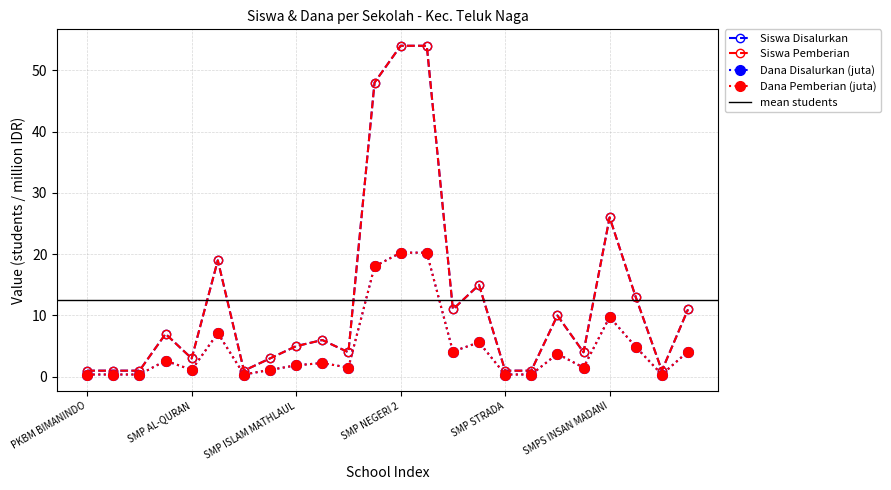

What is the smallest value displayed?

0.4